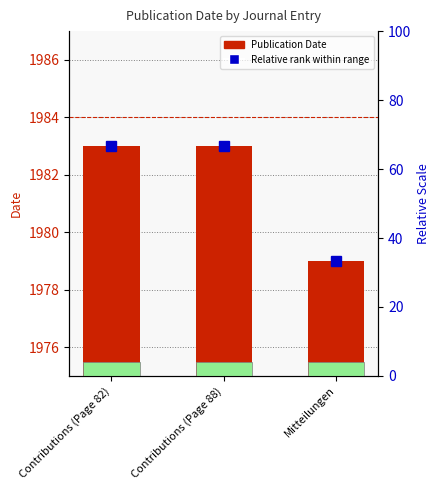

What is the minimum value shown in the chart?

33.3